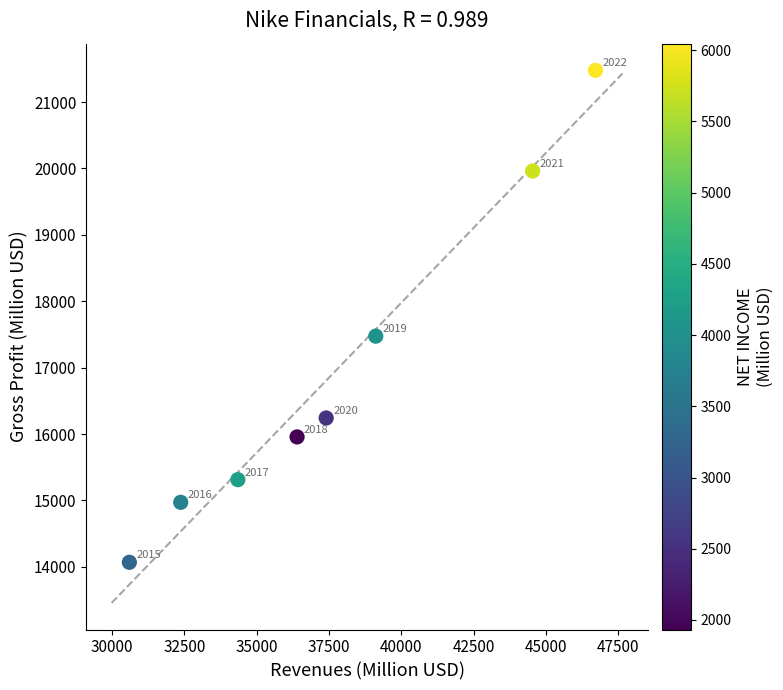

What is the average X value?

37686